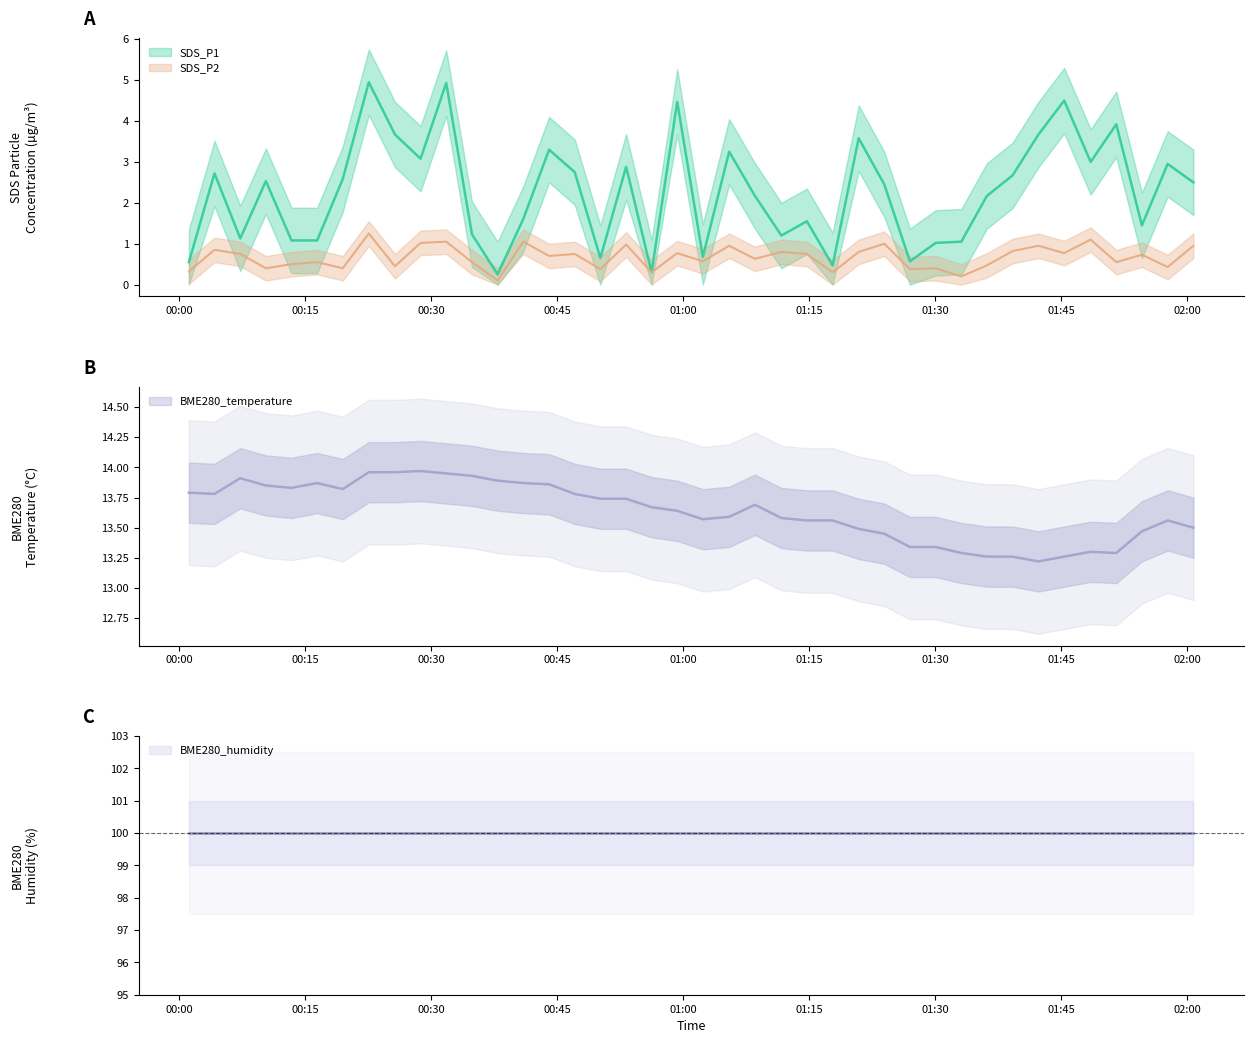

True or false: SDS_P1 has a value of 1.6 at 39.

False